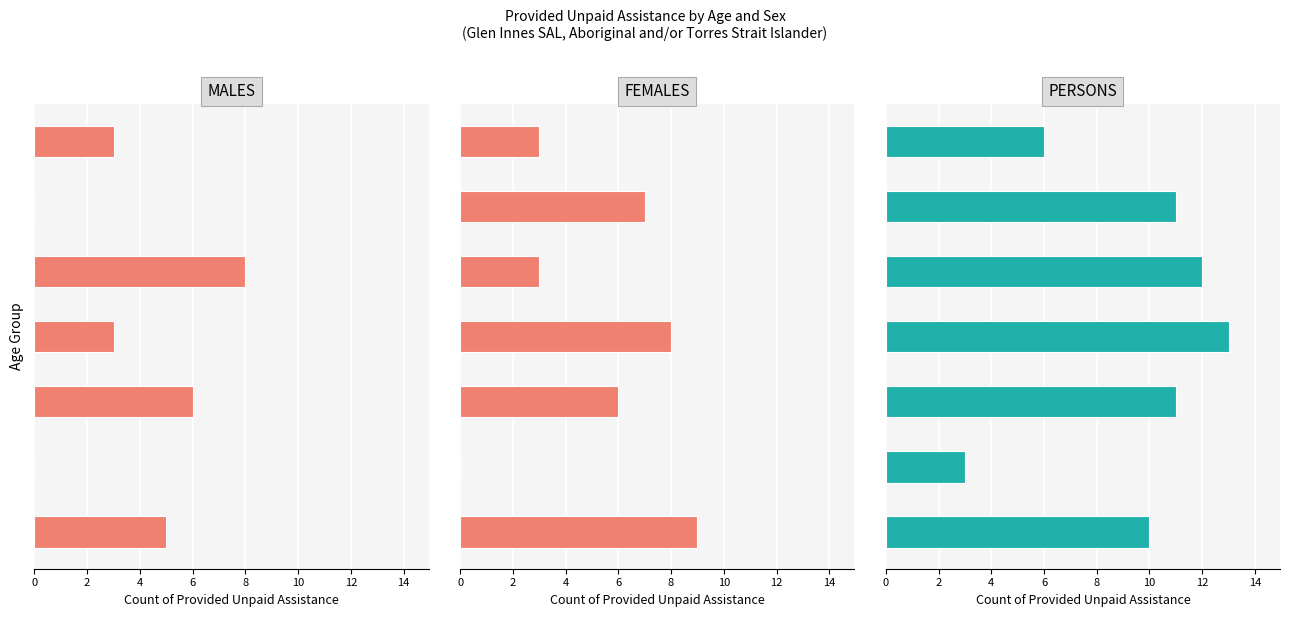

Which series has the largest total across all categories?

PERSONS